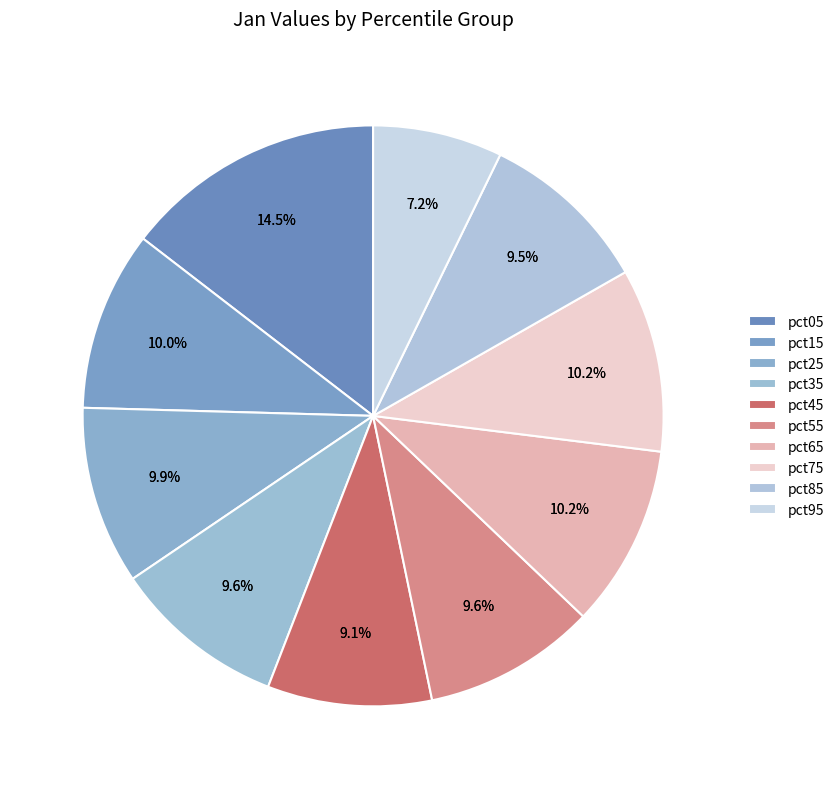

To the nearest percent, what portion does pct65 represent?

10%